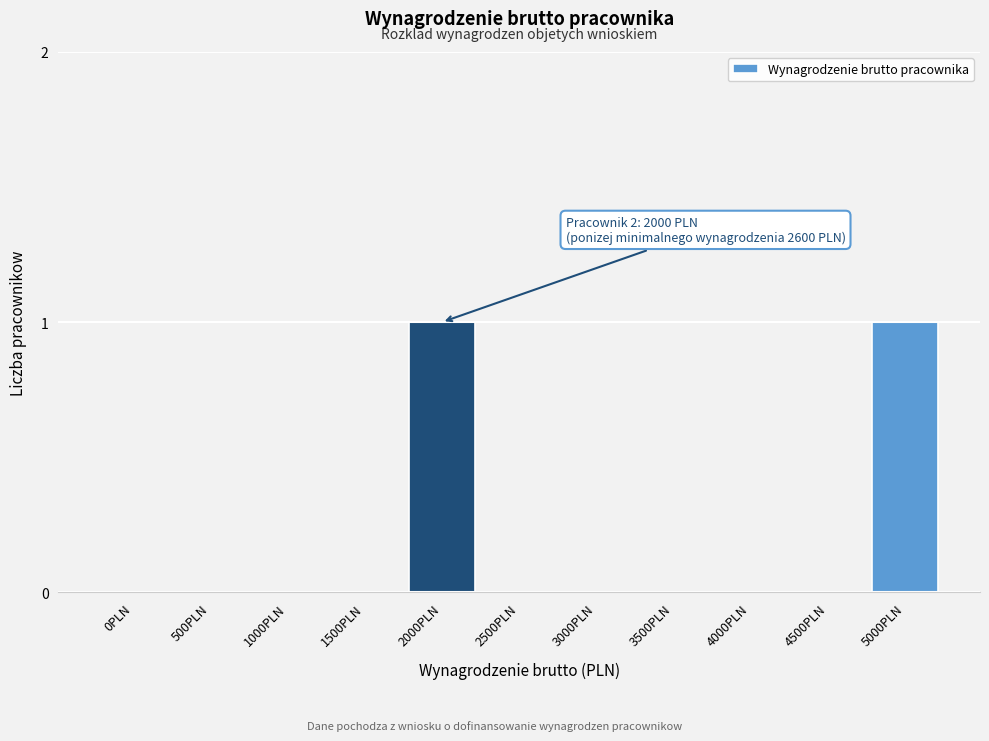

Reading left to right, extract all data points from this chart.

0PLN=0	500PLN=0	1000PLN=0	1500PLN=0	2000PLN=1	2500PLN=0	3000PLN=0	3500PLN=0	4000PLN=0	4500PLN=0	5000PLN=1